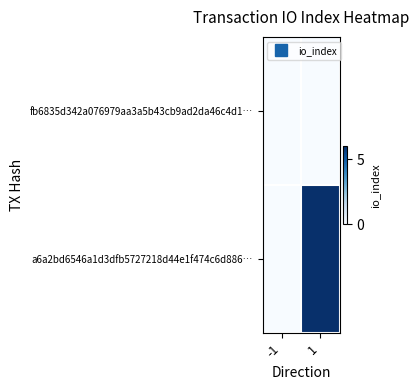

How many distinct data groups are displayed?

2